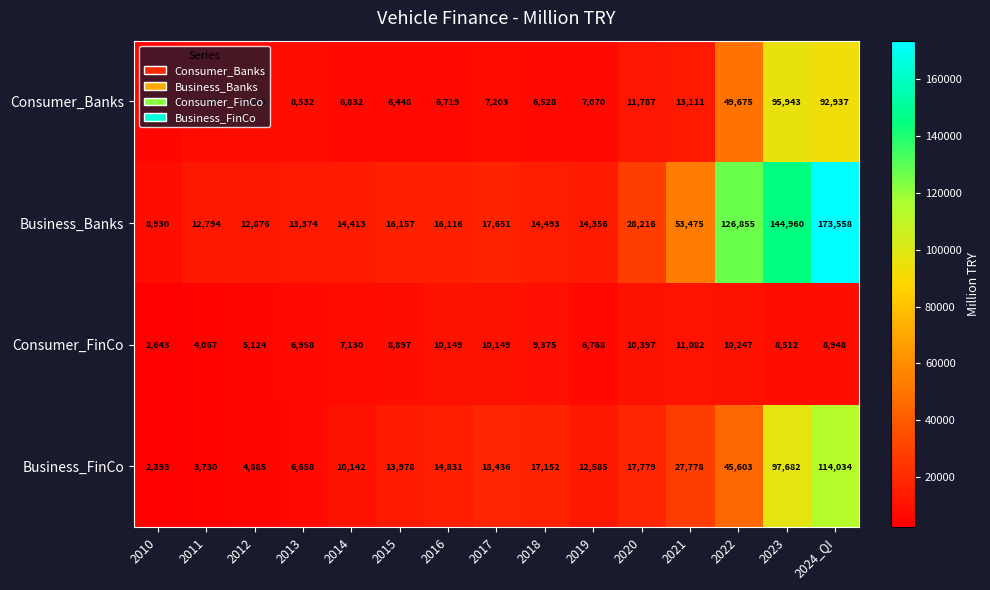

Is it true that Business_Banks equals 31793 at 2021?

False